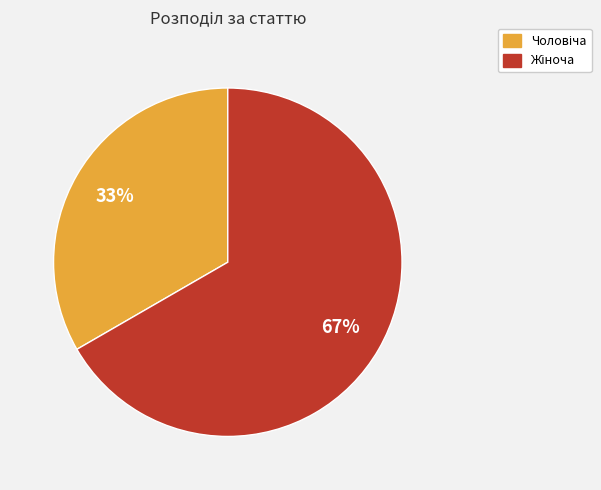

To the nearest percent, what is the average slice percentage?

50%